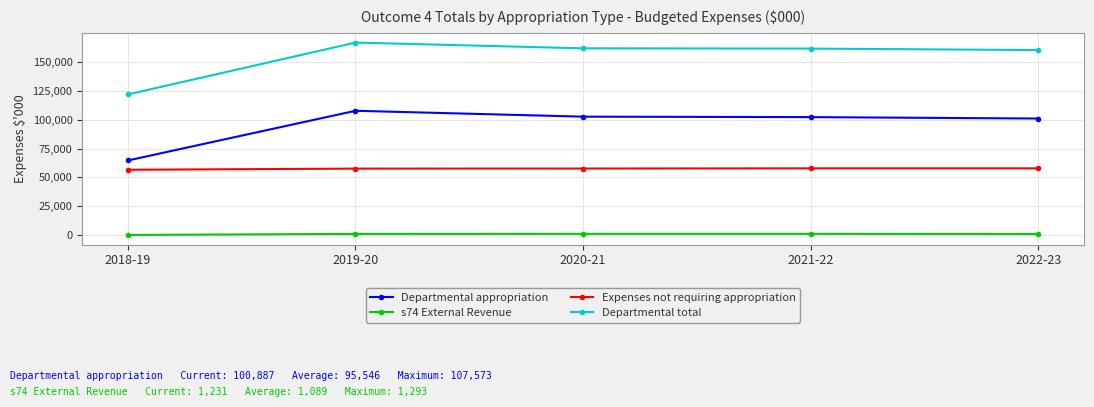

Count the number of categories in the chart.

5